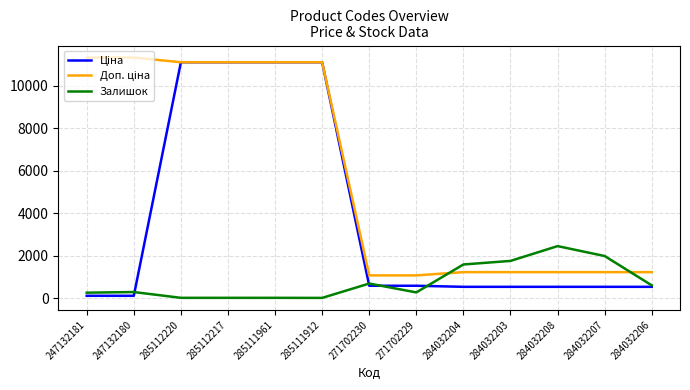

What is the difference between the highest and lowest values at 284032203?

1220.6